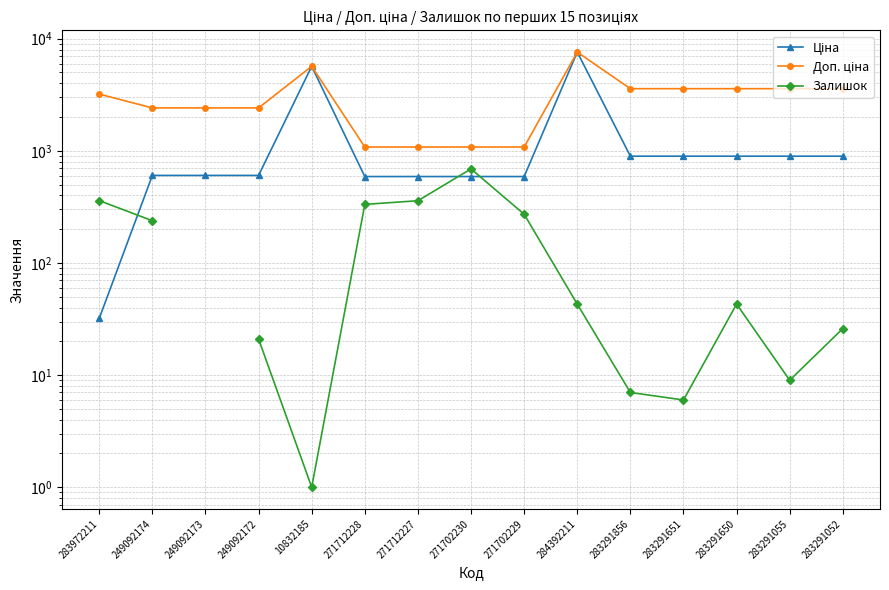

What position from the left is 249092174?

2